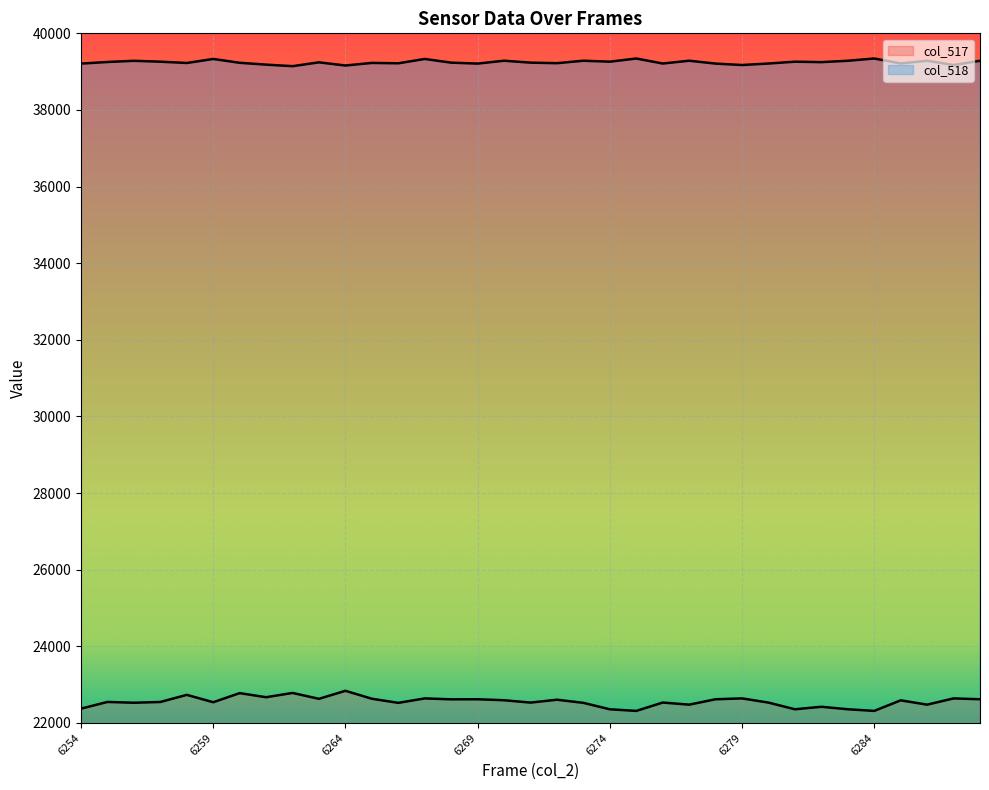

True or false: col_518 and col_517 cross at least once.

False